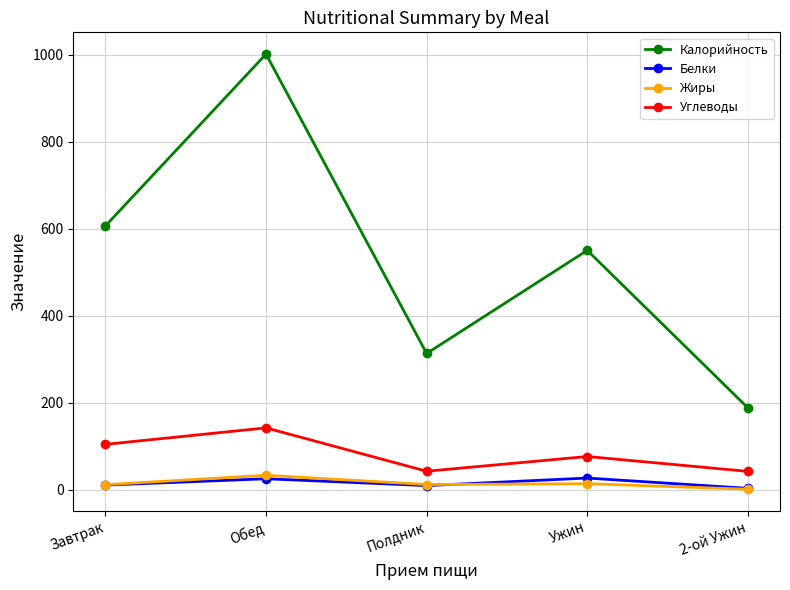

Which category has the highest value across all series?

Обед